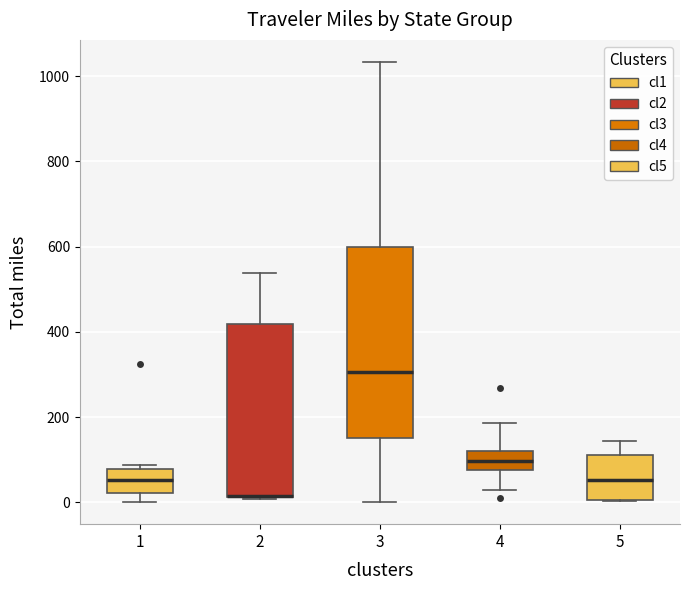

Which box is the tallest, from its lower edge to its upper edge?

3